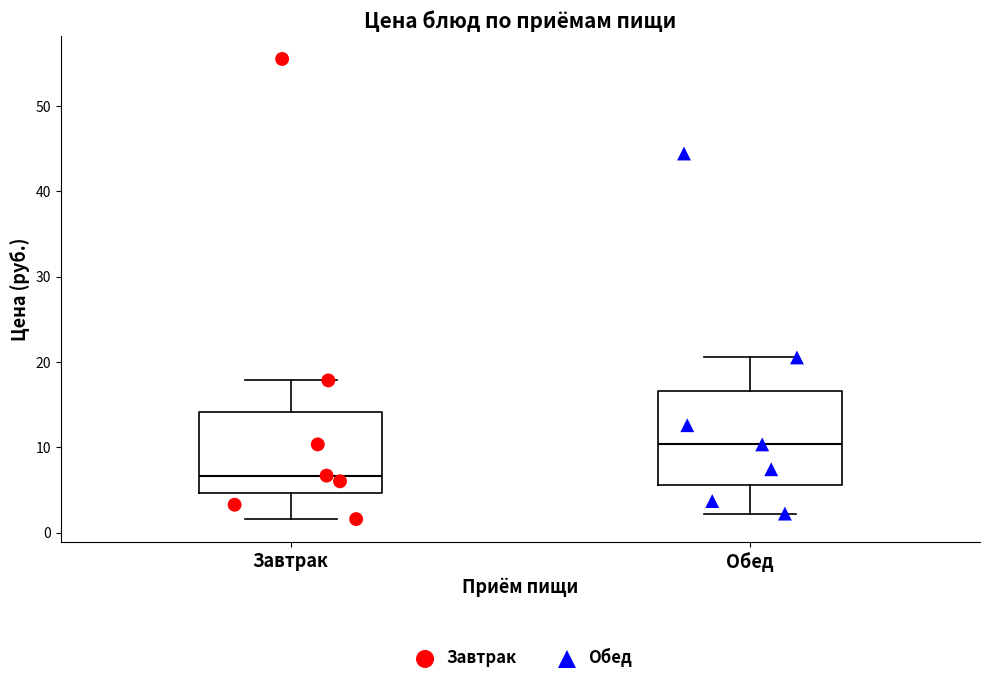

Which box's median line is the lowest?

Завтрак